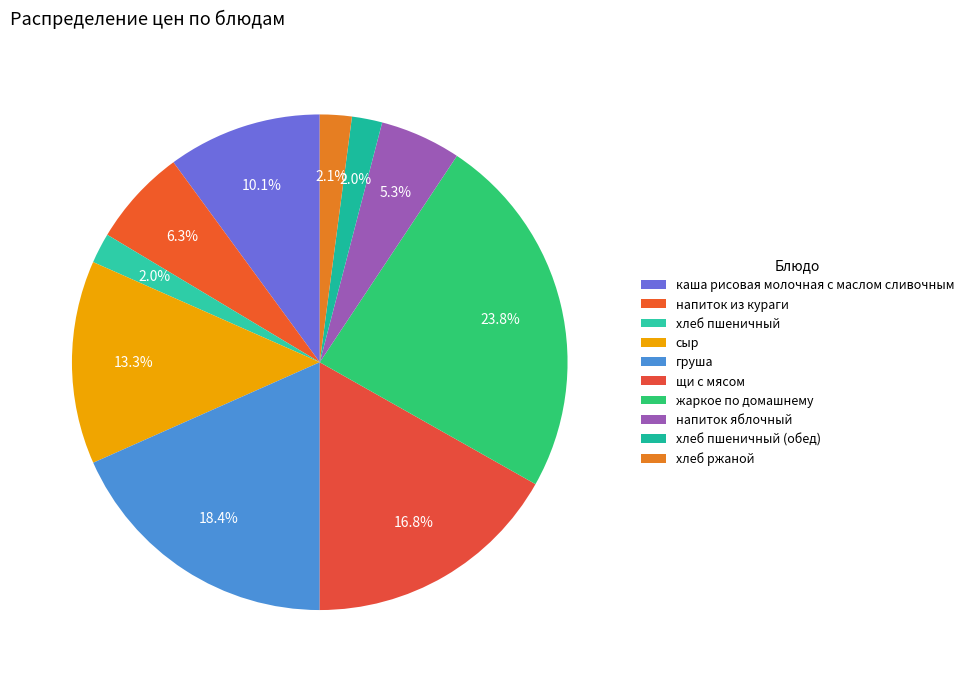

Rank the categories by value from lowest to highest.

хлеб пшеничный, хлеб пшеничный (обед), хлеб ржаной, напиток яблочный, напиток из кураги, каша рисовая молочная с маслом сливочным, сыр, щи с мясом, груша, жаркое по домашнему